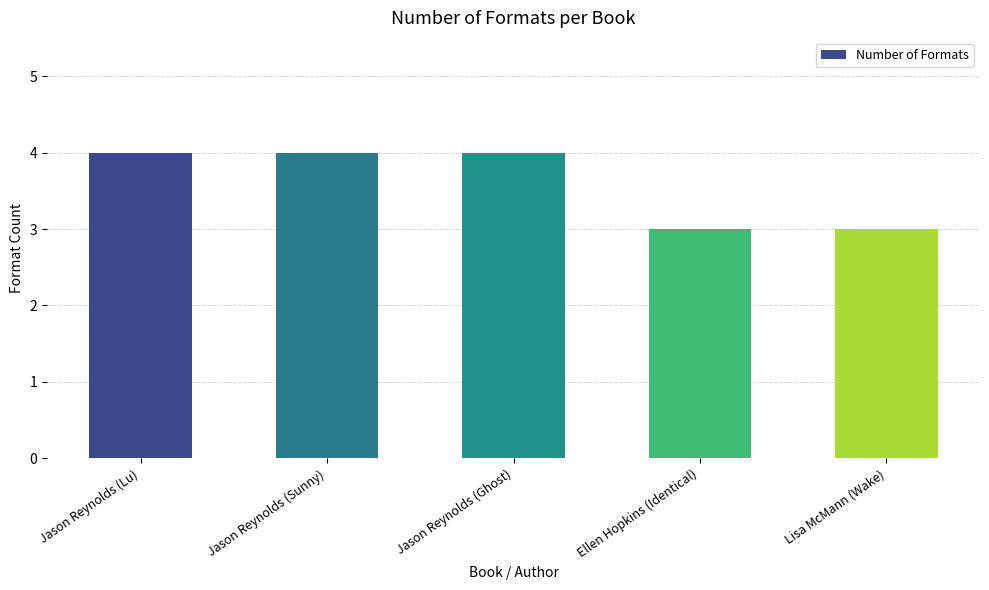

What is the difference between the maximum and minimum values?

1